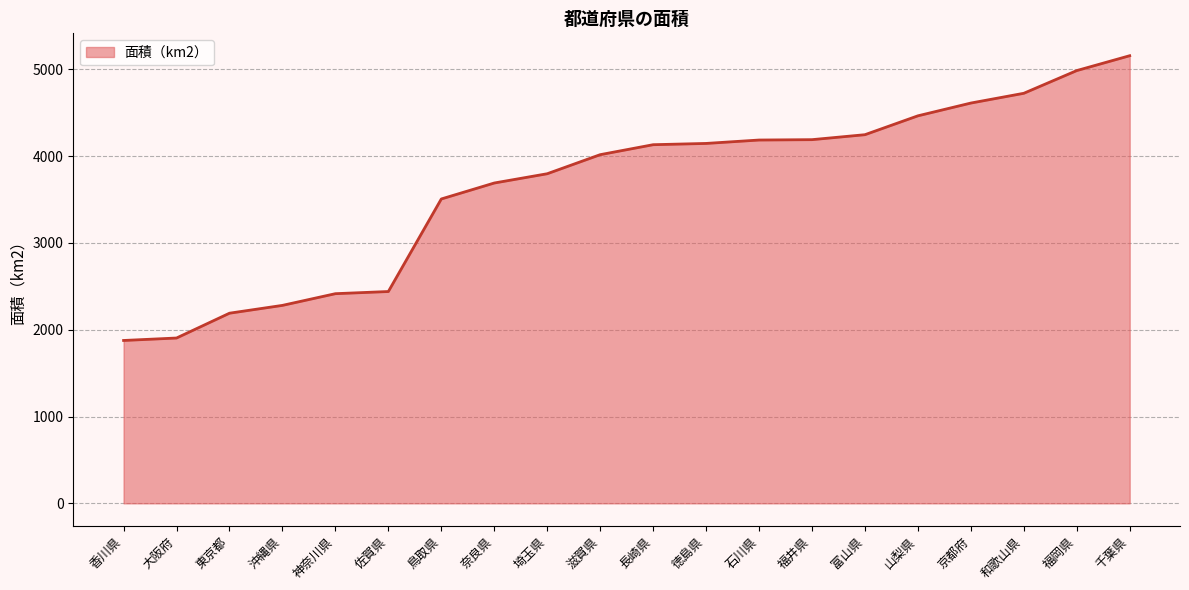

What is the average value?

3648.6